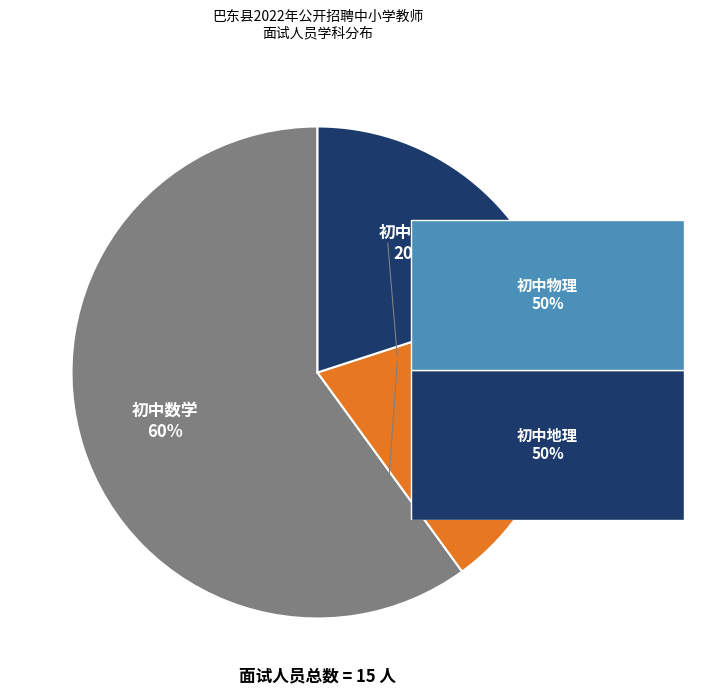

Does 初中物理 account for over 50% of the chart?

No